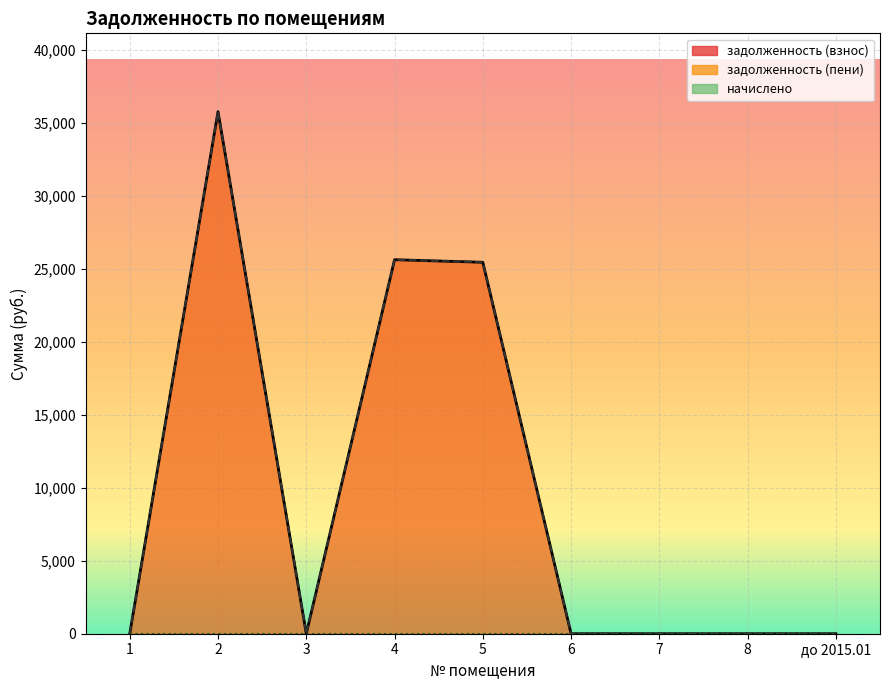

How many positive values does the задолженность (пени) series have?

3